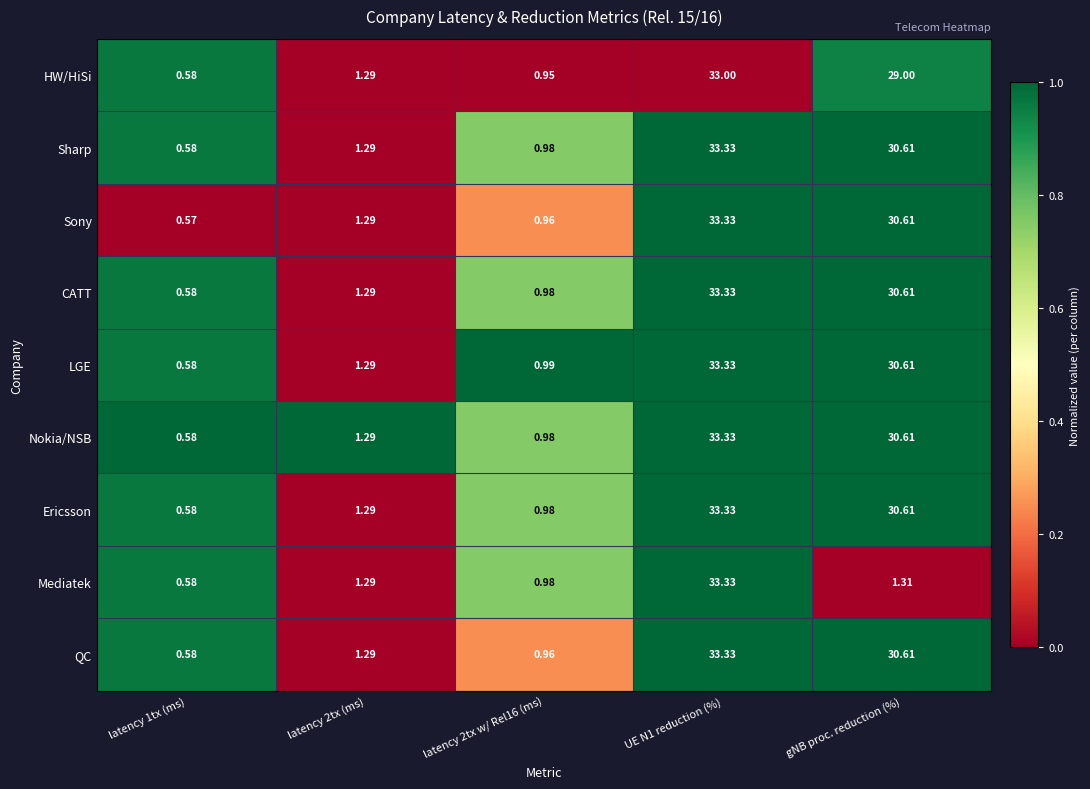

Which label corresponds to the smallest value in the chart?

latency 1tx (ms)